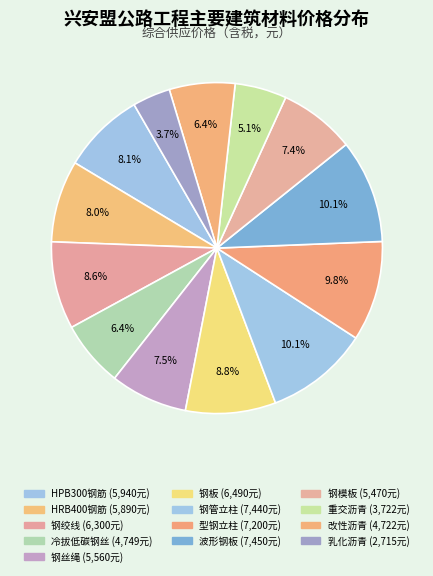

What is the change in value from HPB300钢筋 to 型钢立柱?

+1260